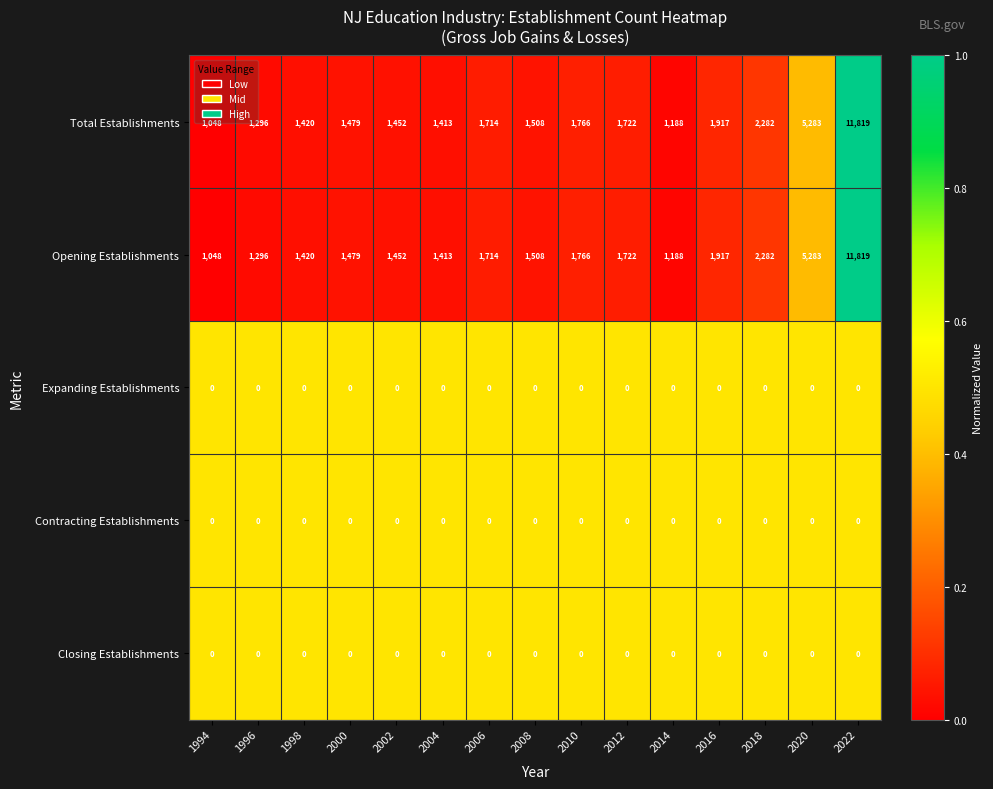

True or false: Expanding Establishments has a value of 0 at 2012.

True